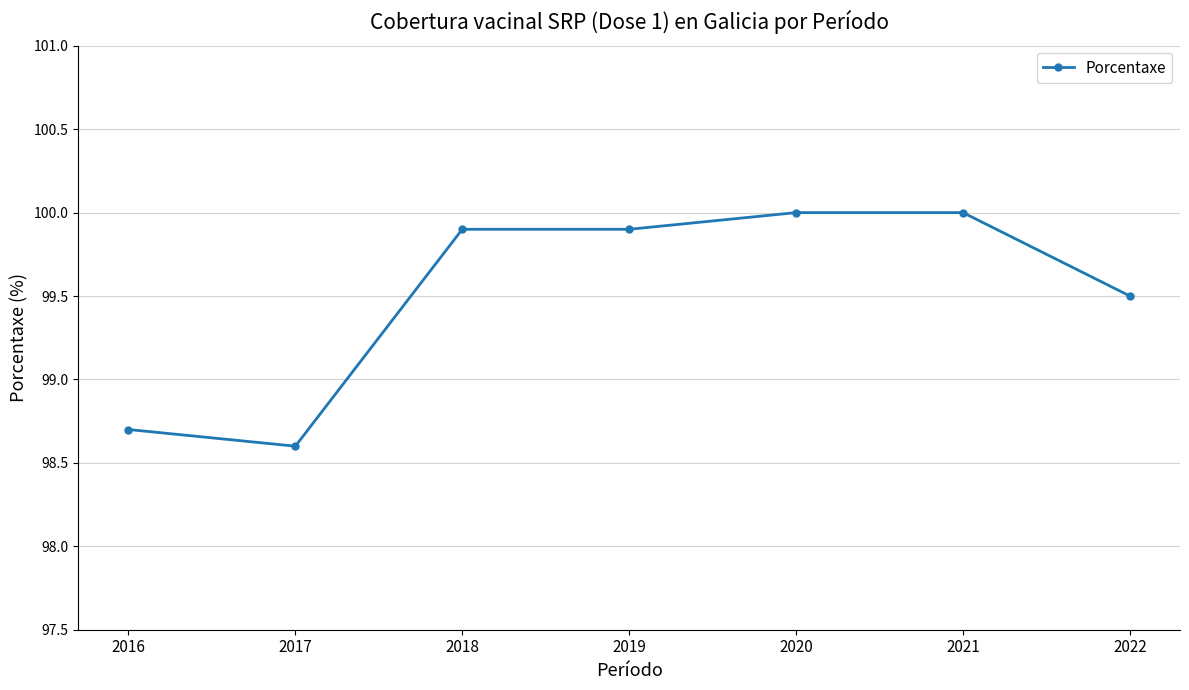

How many series are shown in this chart?

1